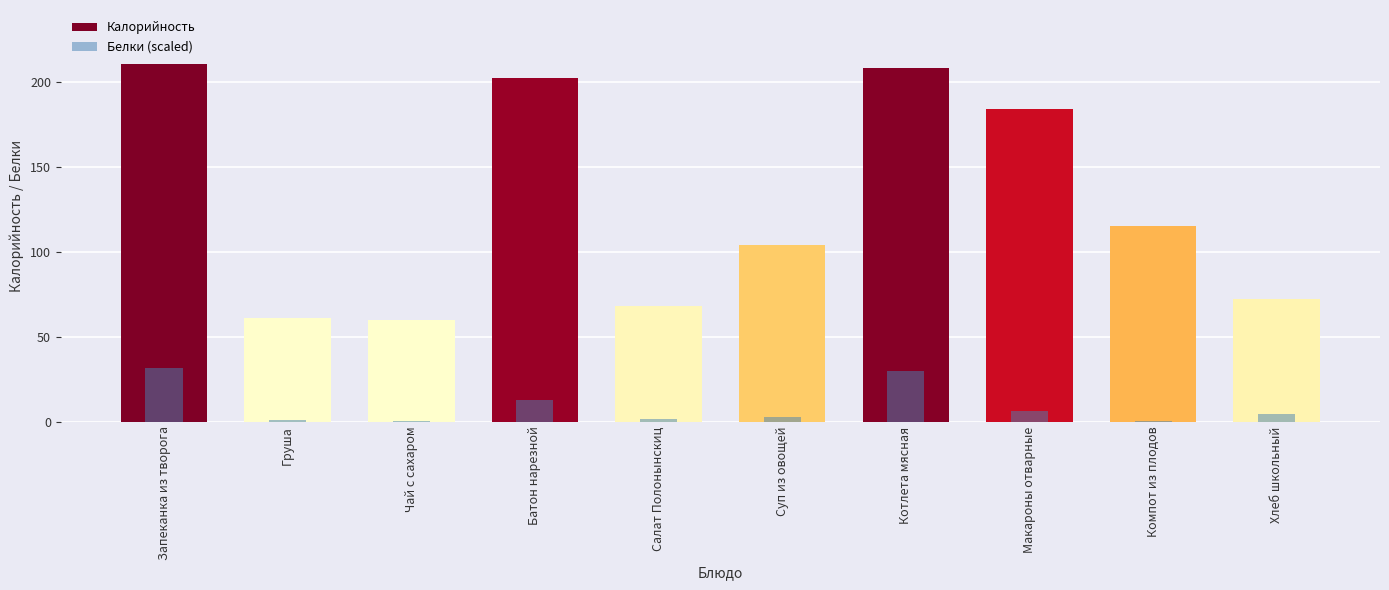

What is the label of the 5th bar from the right?

Суп из овощей